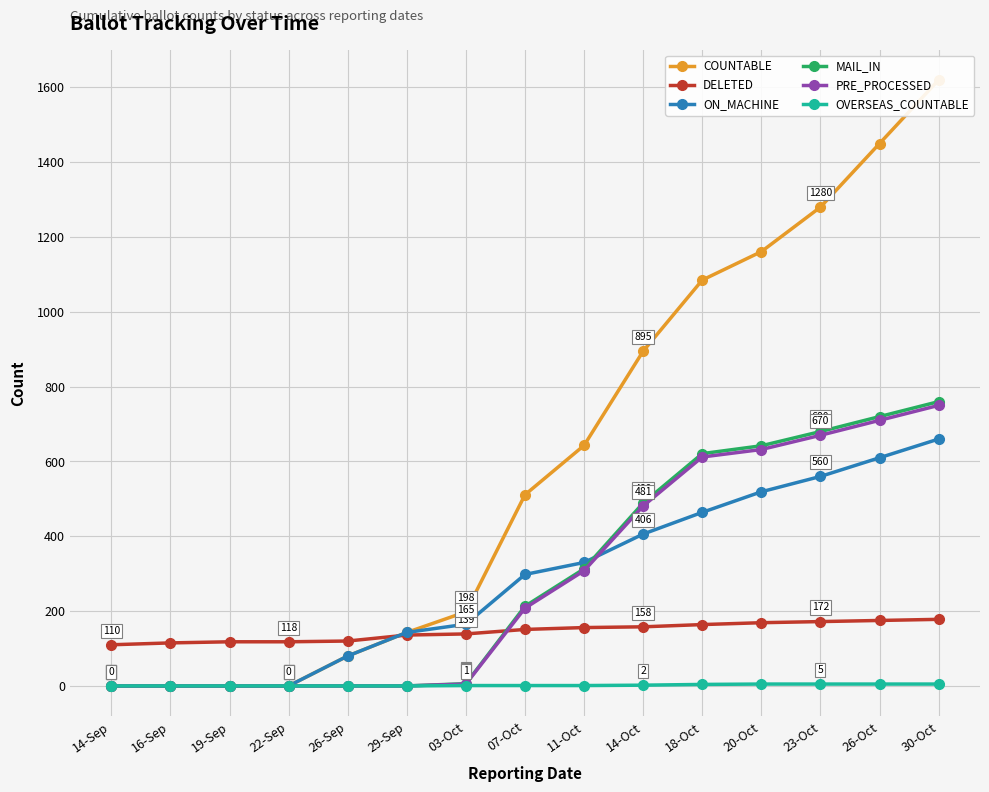

What is the maximum value for COUNTABLE?

1620